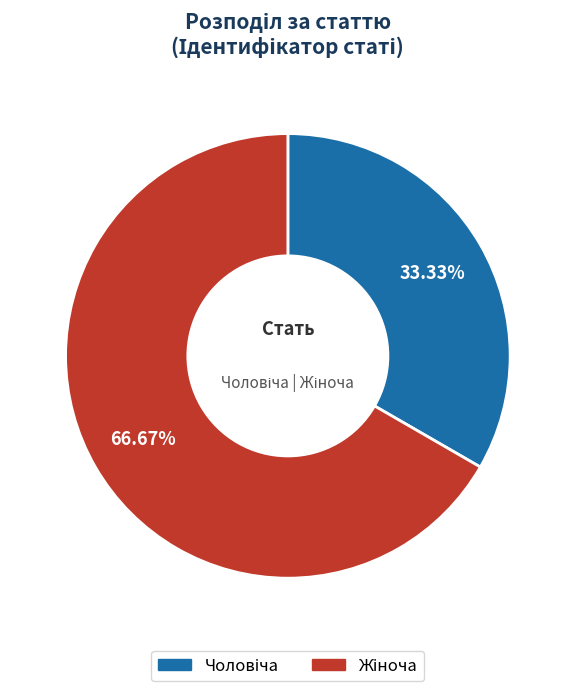

To the nearest percent, what is the difference between the largest and smallest slice percentages?

33%